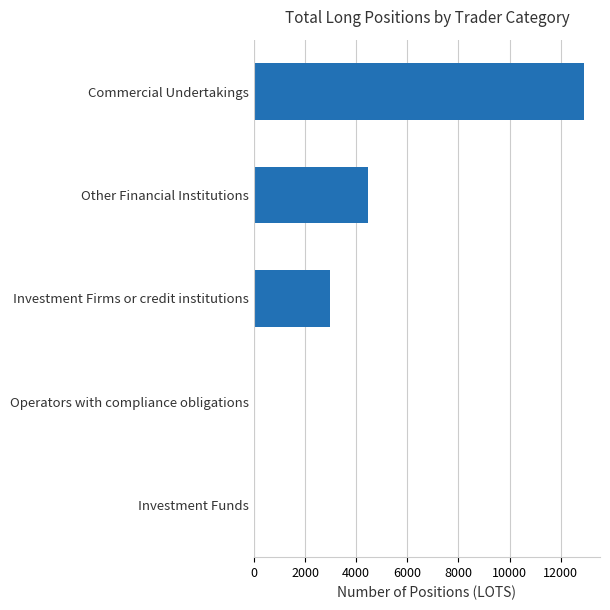

Reading top to bottom, extract all data points from this chart.

Commercial Undertakings=12889.9	Other Financial Institutions=4465.6	Investment Firms or credit institutions=2988.1	Operators with compliance obligations=0.0	Investment Funds=0.0